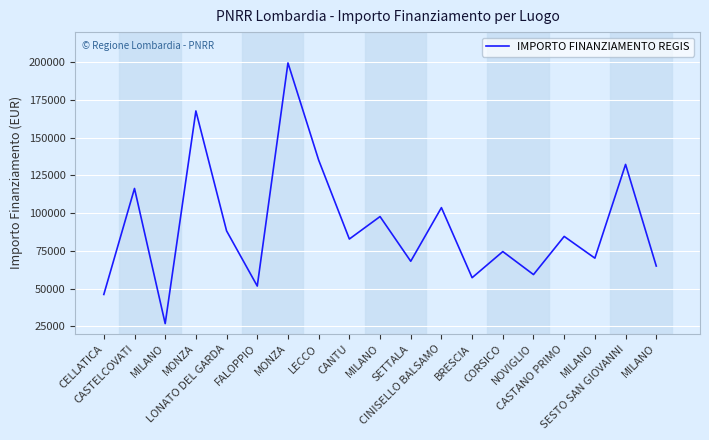

Is this an area chart (filled region under the line)?

No